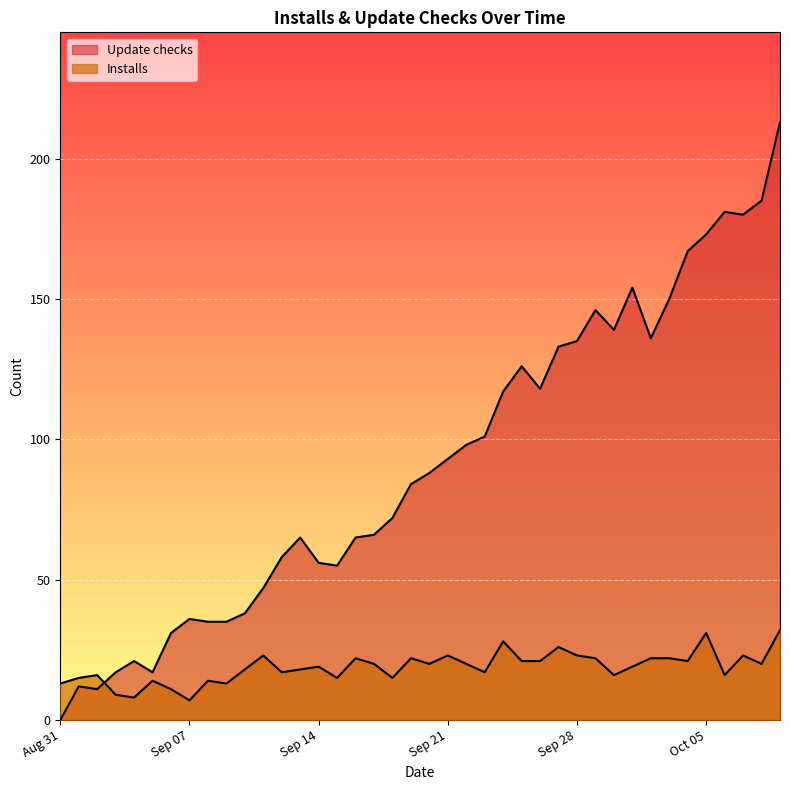

What is the label of the 30th point from the right?

2021-09-10